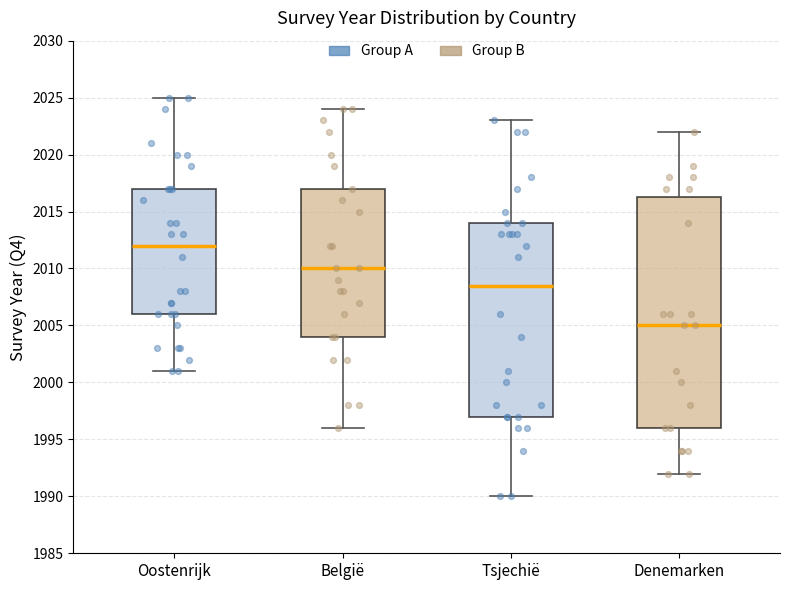

Where does the median line of the box for België sit on the y-axis? The values are not printed on the chart, so give them approximately, as read against the axis.

2010.0